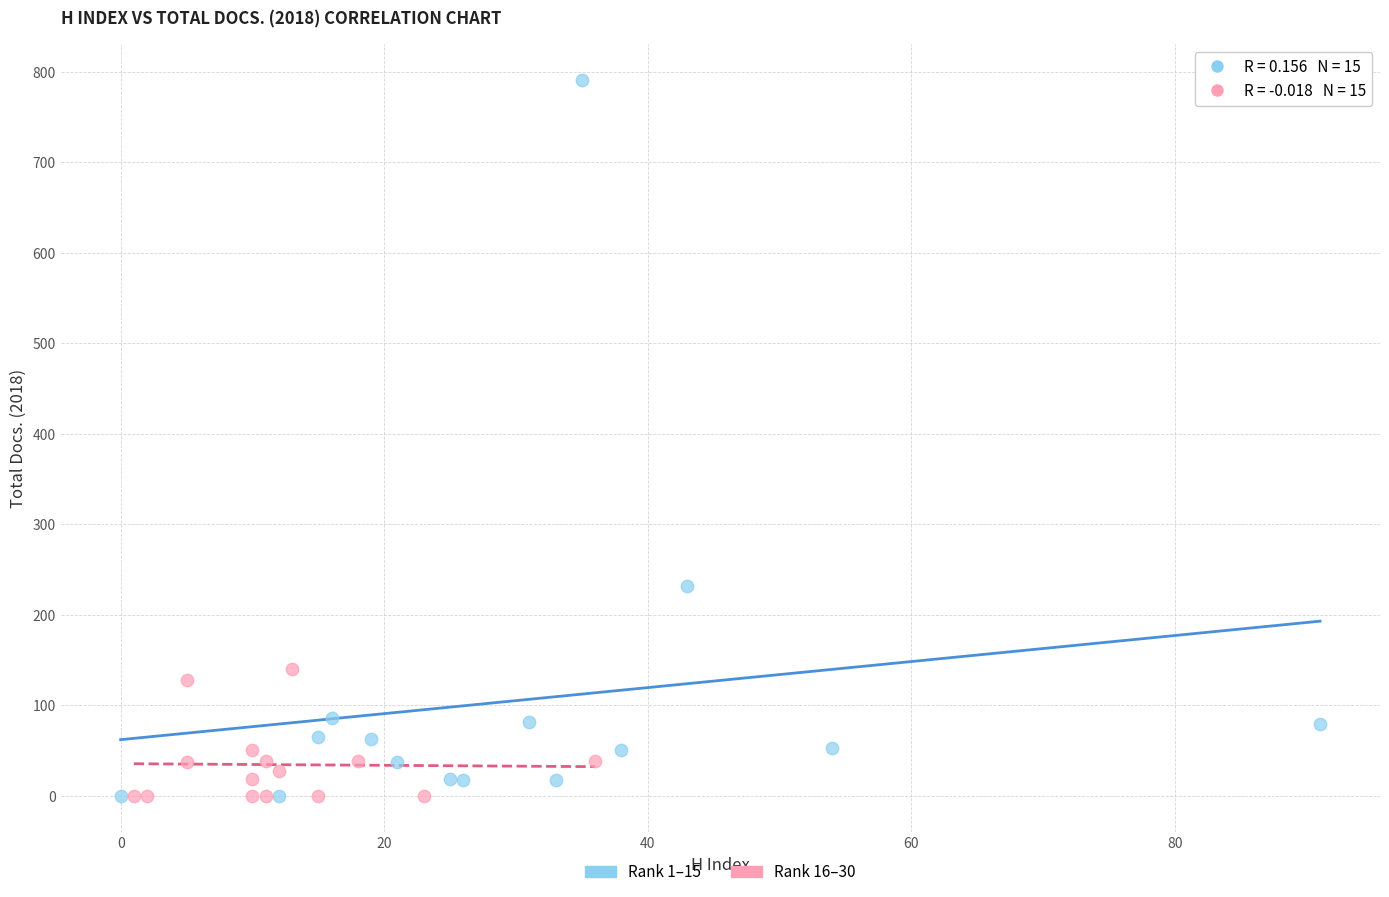

What are all the series names shown in the legend?

Rank 1–15, Rank 16–30